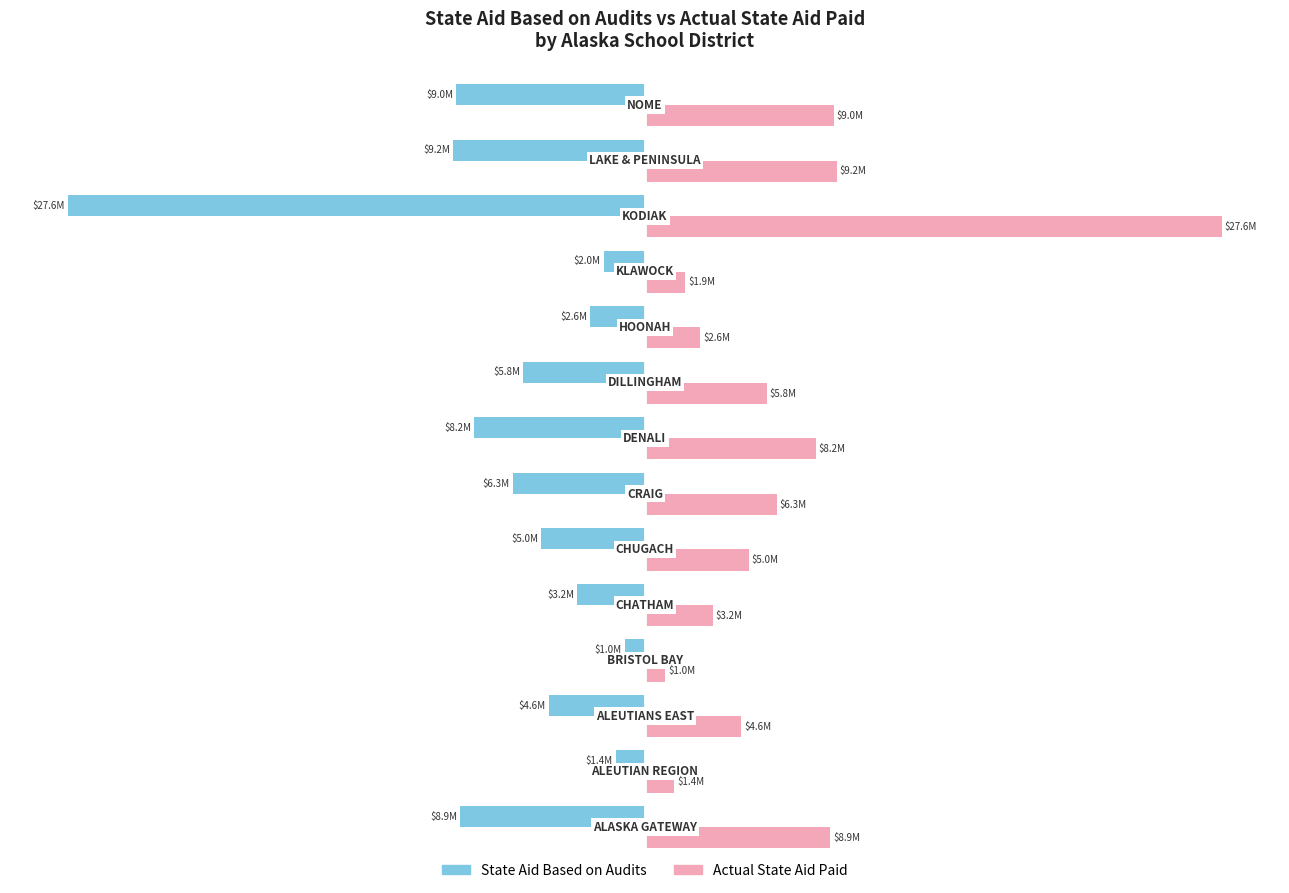

What are all the series names shown in the legend?

State Aid Based on Audits, Actual State Aid Paid